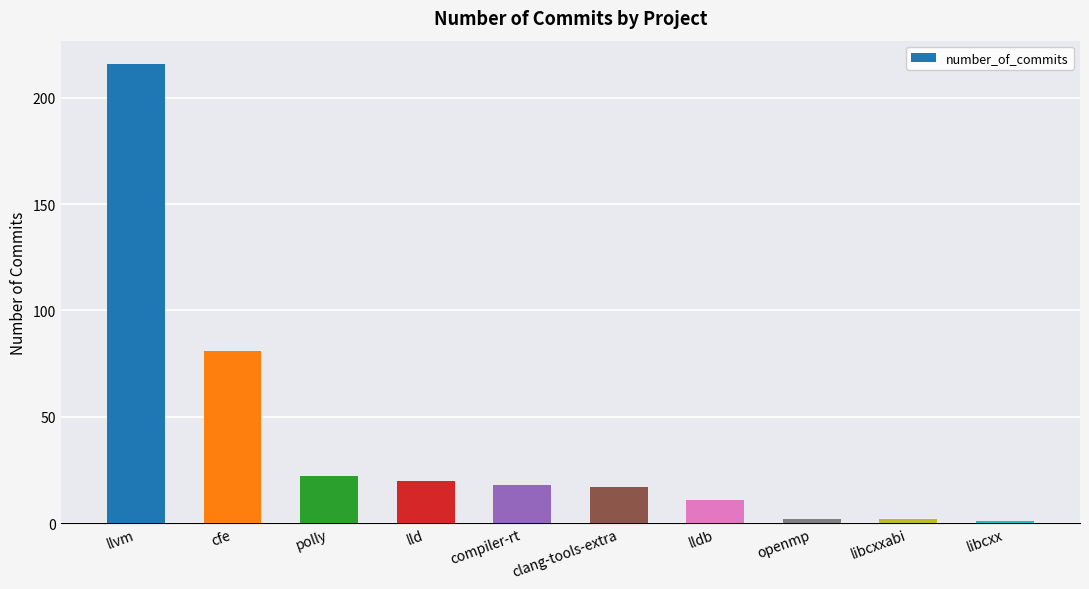

What is the difference between the values at compiler-rt and lld?

2